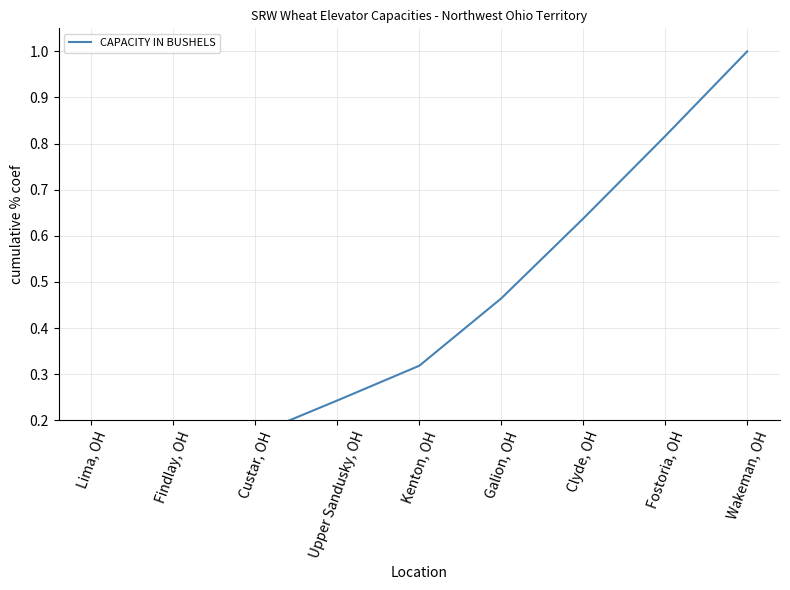

Reading left to right, list all the values displayed in this chart.

0.0	0.1	0.2	0.2	0.3	0.5	0.6	0.8	1.0